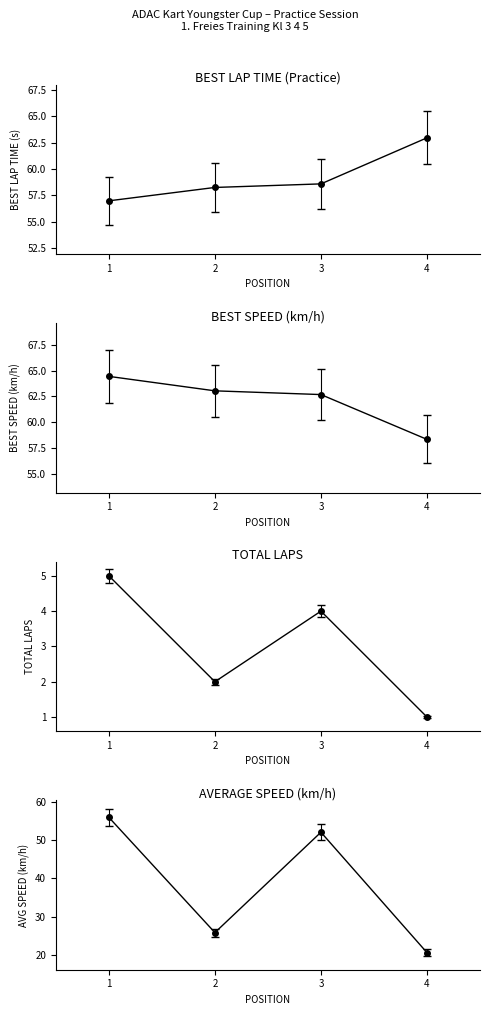

True or false: Total Laps and Best Speed cross at least once.

False